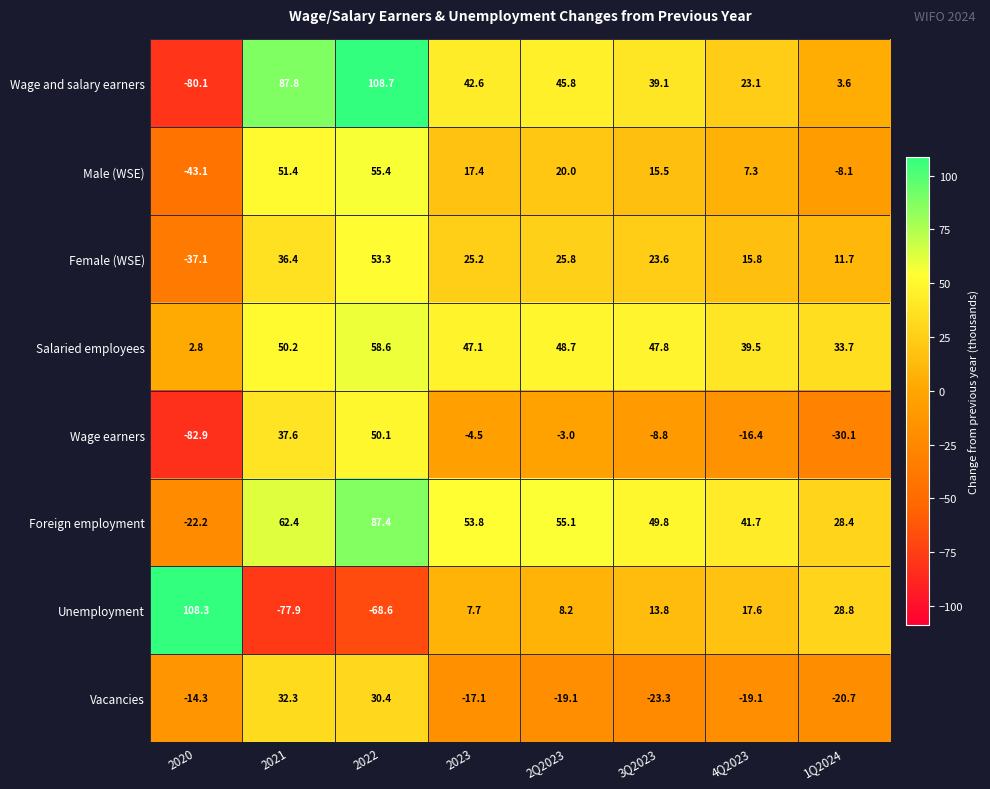

At 2022, list the series in order from smallest to largest.

Unemployment, Vacancies, Wage earners, Female (WSE), Male (WSE), Salaried employees, Foreign employment, Wage and salary earners